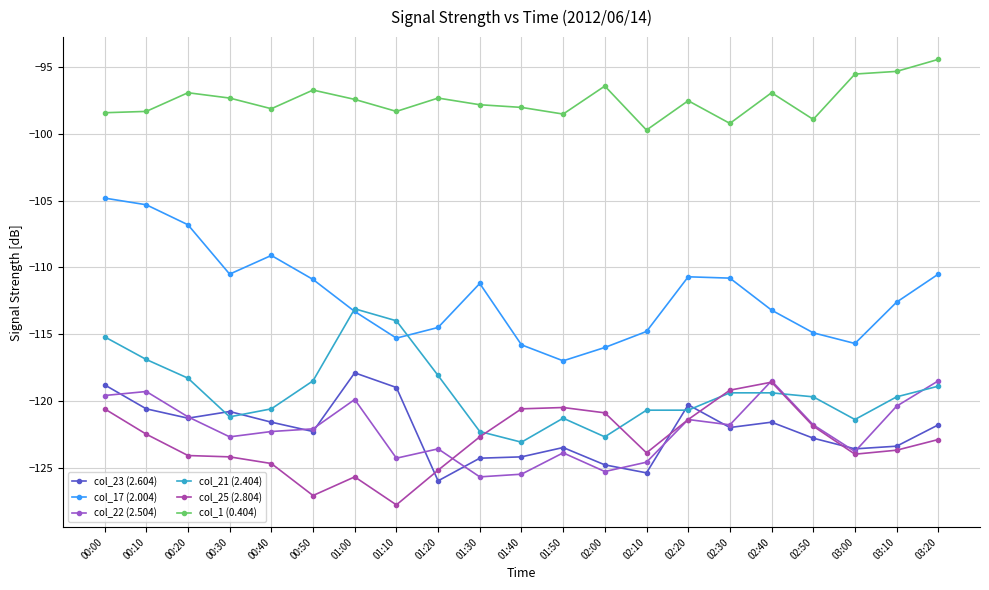

Which series ends up on top after the final intersection of col_23 (2.604) and col_21 (2.404)?

col_21 (2.404)